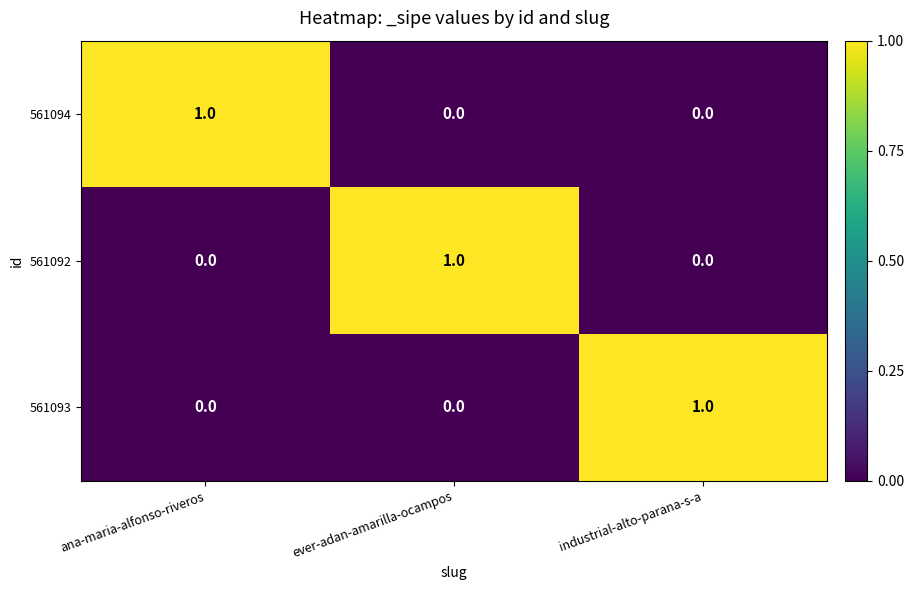

Which category has the highest value in the 561092 series?

ever-adan-amarilla-ocampos